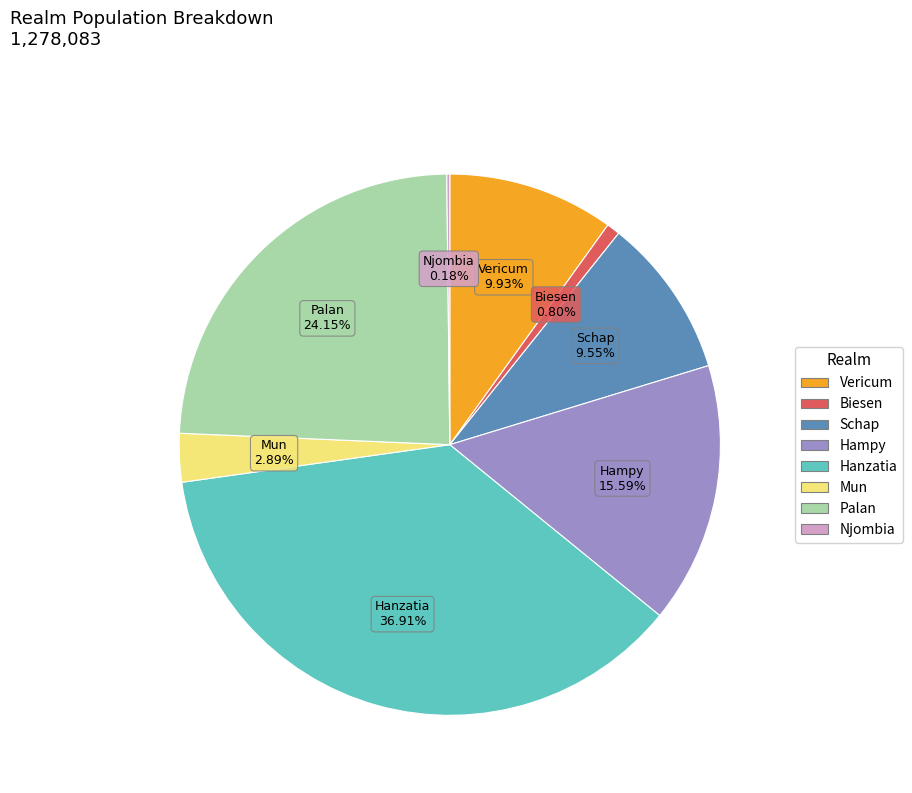

Which slice is the largest?

Hanzatia